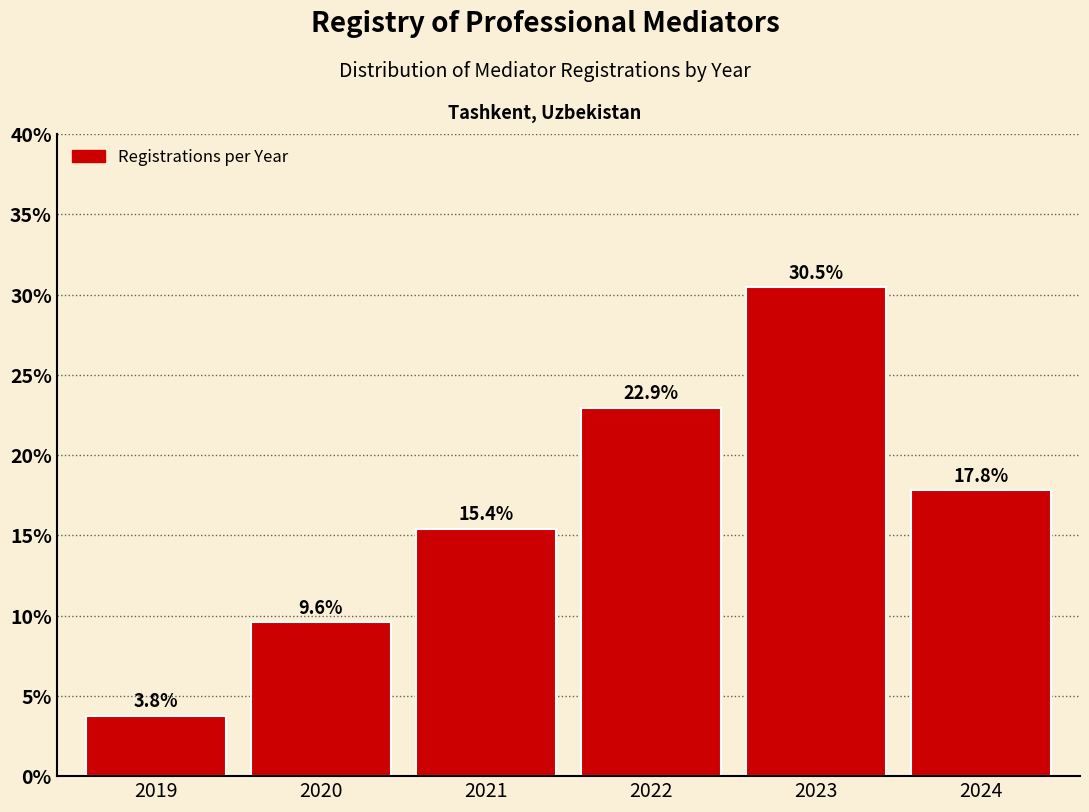

Reading left to right, list all the values displayed in this chart.

2019=3.8	2020=9.6	2021=15.4	2022=22.9	2023=30.5	2024=17.8